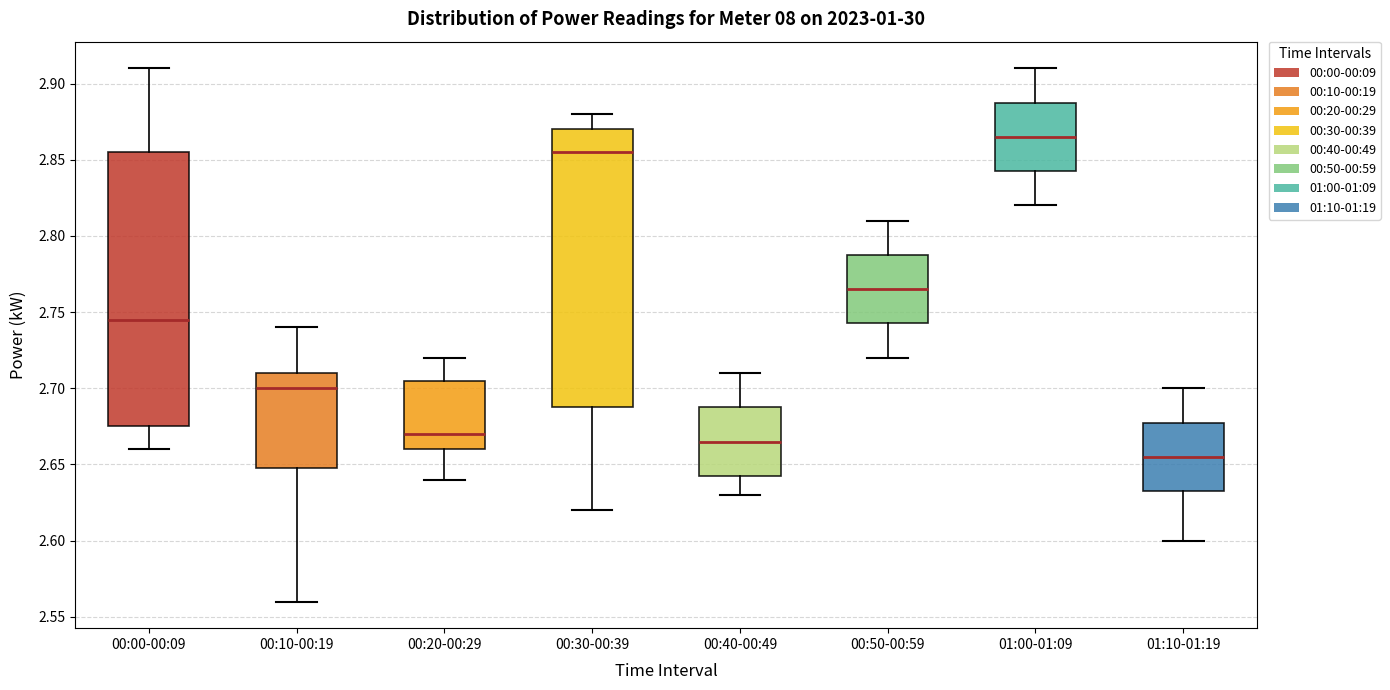

Reading left to right, read every box against the y-axis: the position of its median line, the range the box covers, and the ends of its whiskers. The values are not printed on the chart, so give them approximately, as read against the axis.

00:00-00:09: median 2.745, box 2.675 to 2.855, whiskers 2.660 to 2.910
00:10-00:19: median 2.700, box 2.650 to 2.710, whiskers 2.560 to 2.740
00:20-00:29: median 2.670, box 2.660 to 2.705, whiskers 2.640 to 2.720
00:30-00:39: median 2.855, box 2.690 to 2.870, whiskers 2.620 to 2.880
00:40-00:49: median 2.665, box 2.645 to 2.690, whiskers 2.630 to 2.710
00:50-00:59: median 2.765, box 2.745 to 2.790, whiskers 2.720 to 2.810
01:00-01:09: median 2.865, box 2.845 to 2.890, whiskers 2.820 to 2.910
01:10-01:19: median 2.655, box 2.635 to 2.680, whiskers 2.600 to 2.700